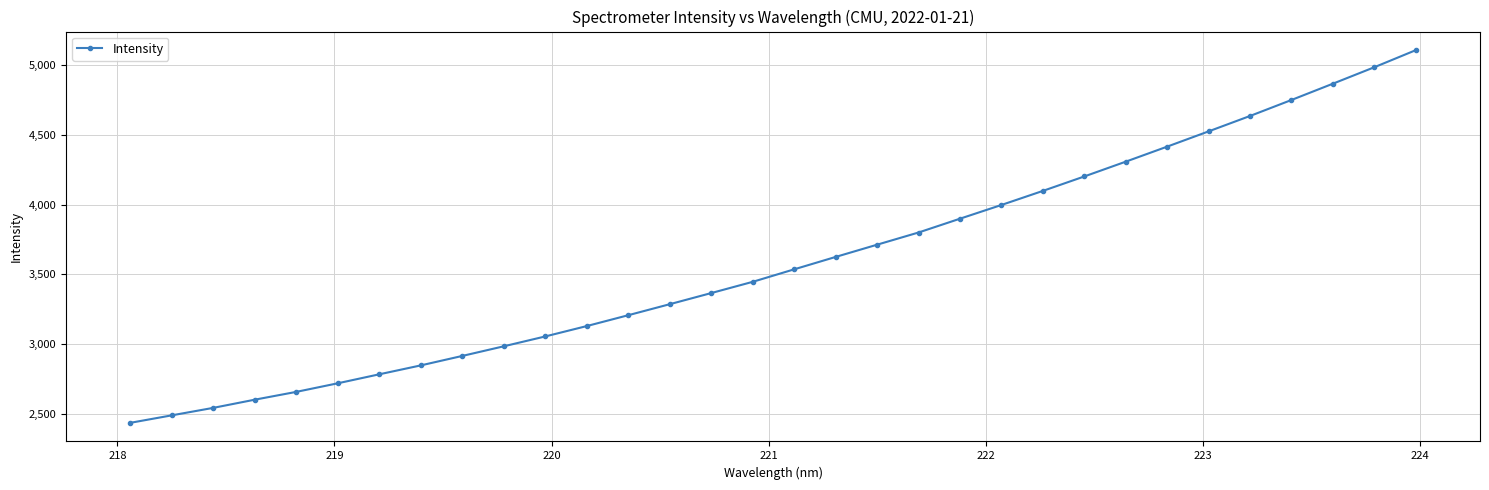

What is the difference between the maximum and minimum values?

2673.0